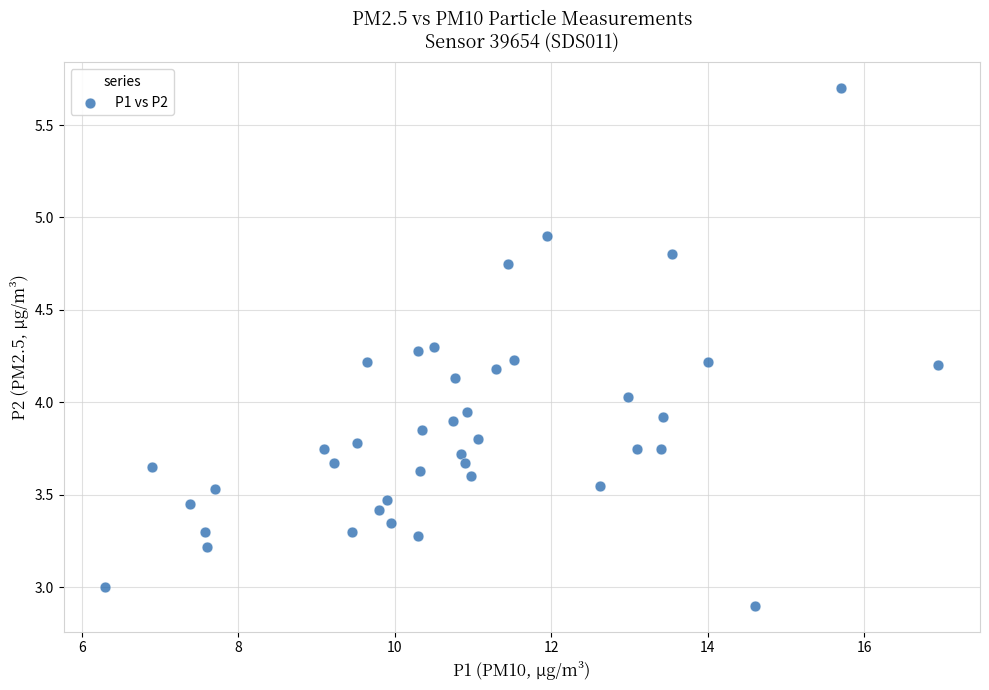

What is the range of X values (max minus min)?

10.6